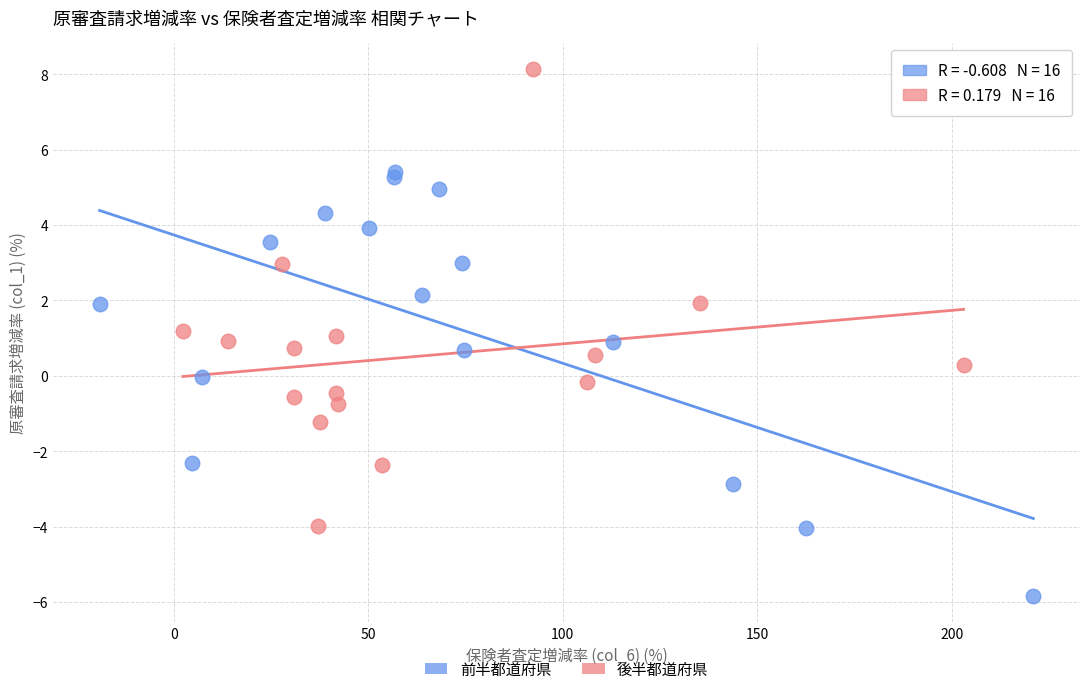

Which series has the largest Y range (max minus min)?

後半都道府県